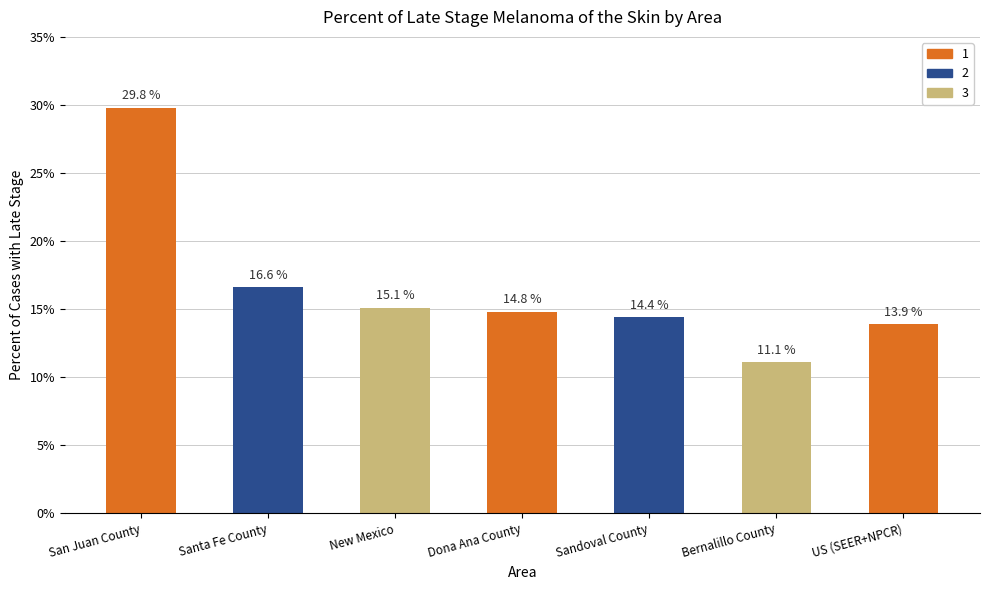

Rank the categories by value from highest to lowest.

San Juan County, Santa Fe County, New Mexico, Dona Ana County, Sandoval County, US (SEER+NPCR), Bernalillo County